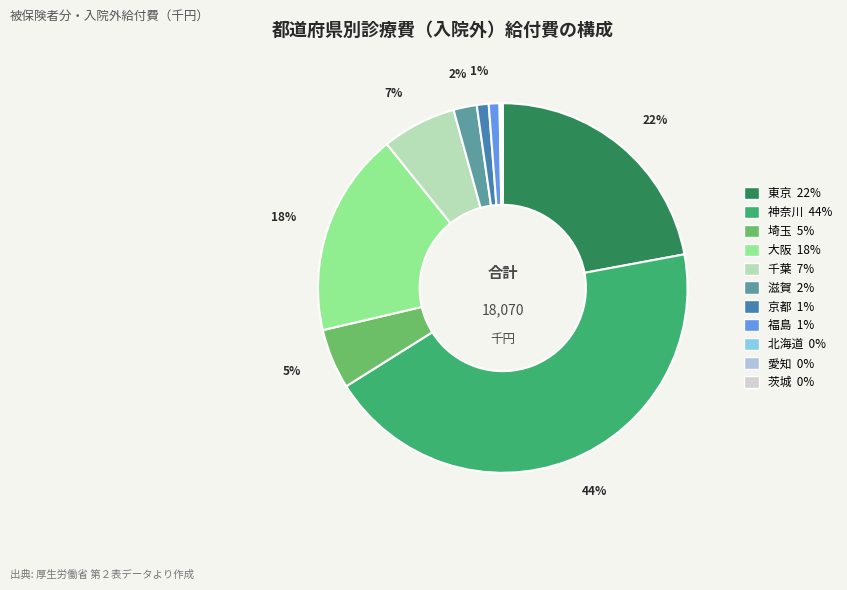

How much of the chart is everything except 福島?

99.1%